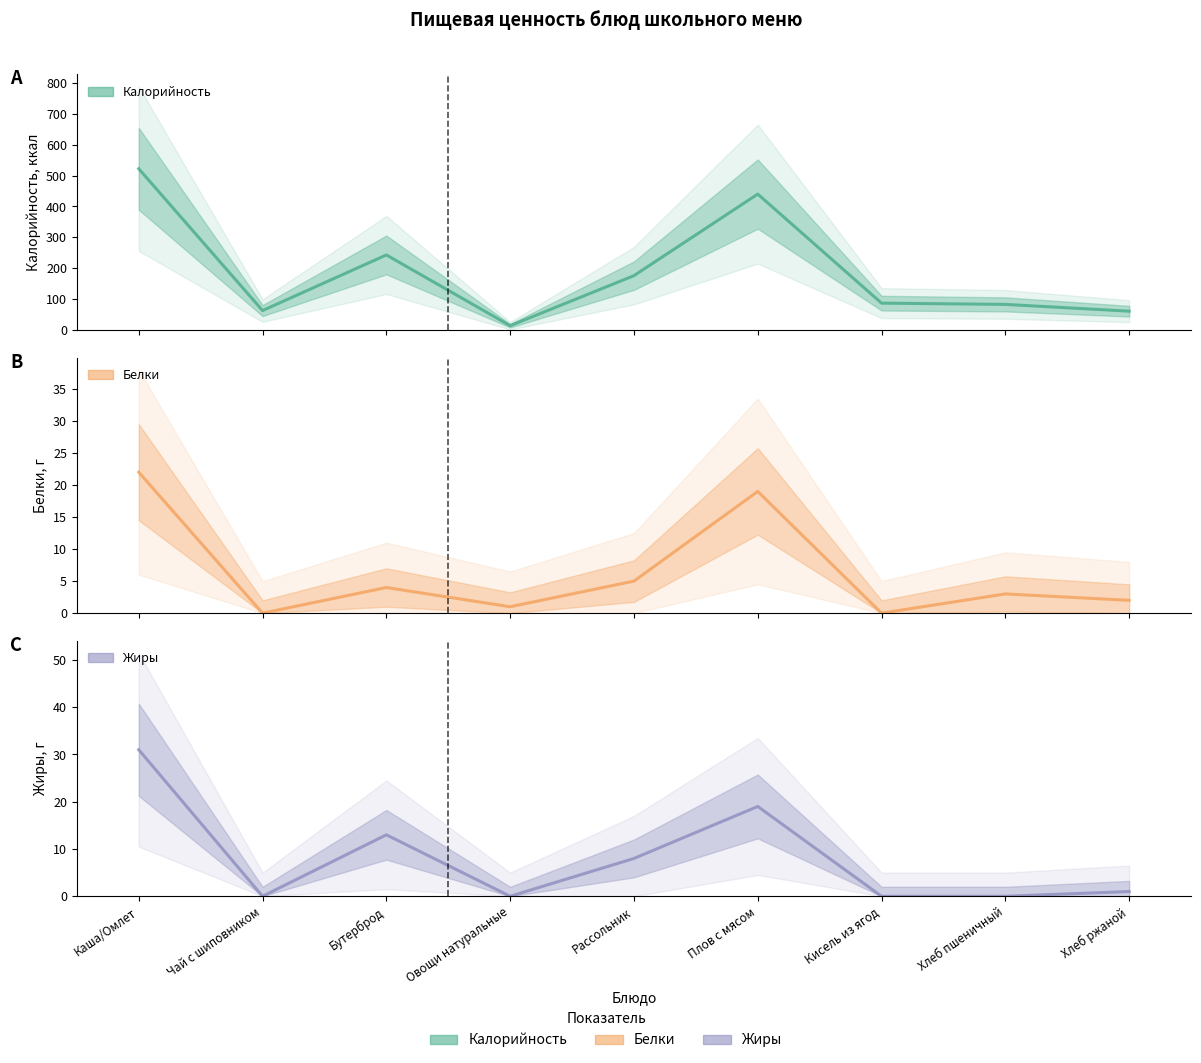

At which label is Жиры closest to 15?

Бутерброд